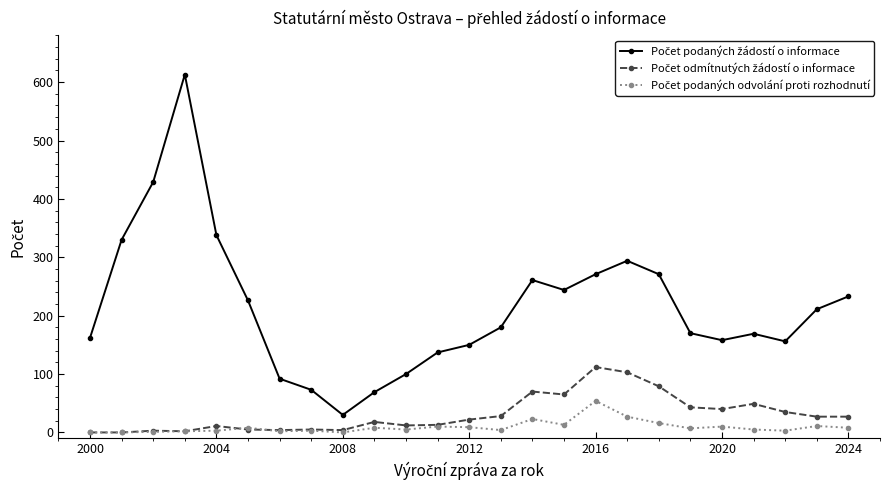

At how many categories does at least one series exceed 306?

4